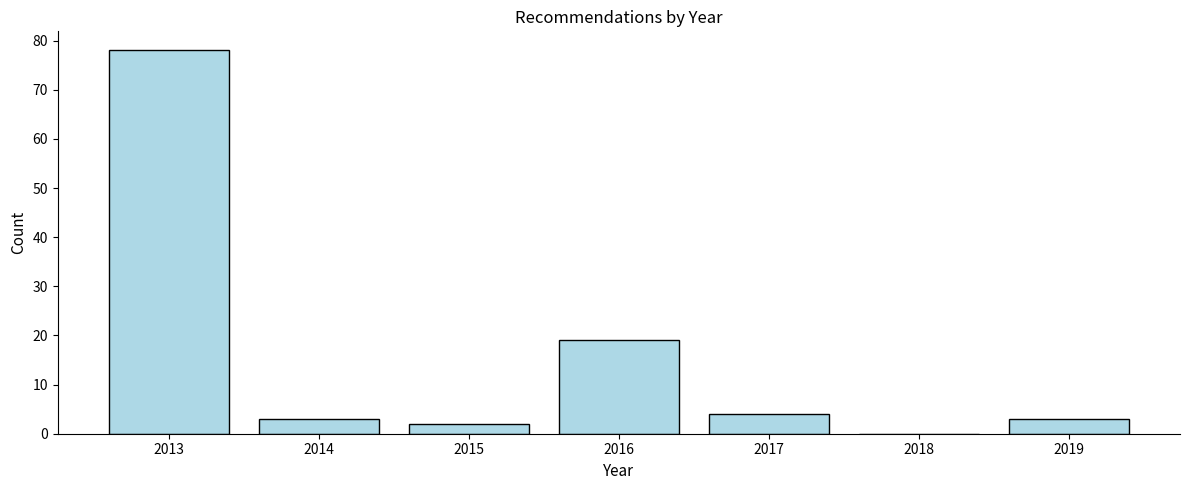

Reading left to right, what are all the values shown in this chart?

2013=78	2014=3	2015=2	2016=19	2017=4	2018=0	2019=3